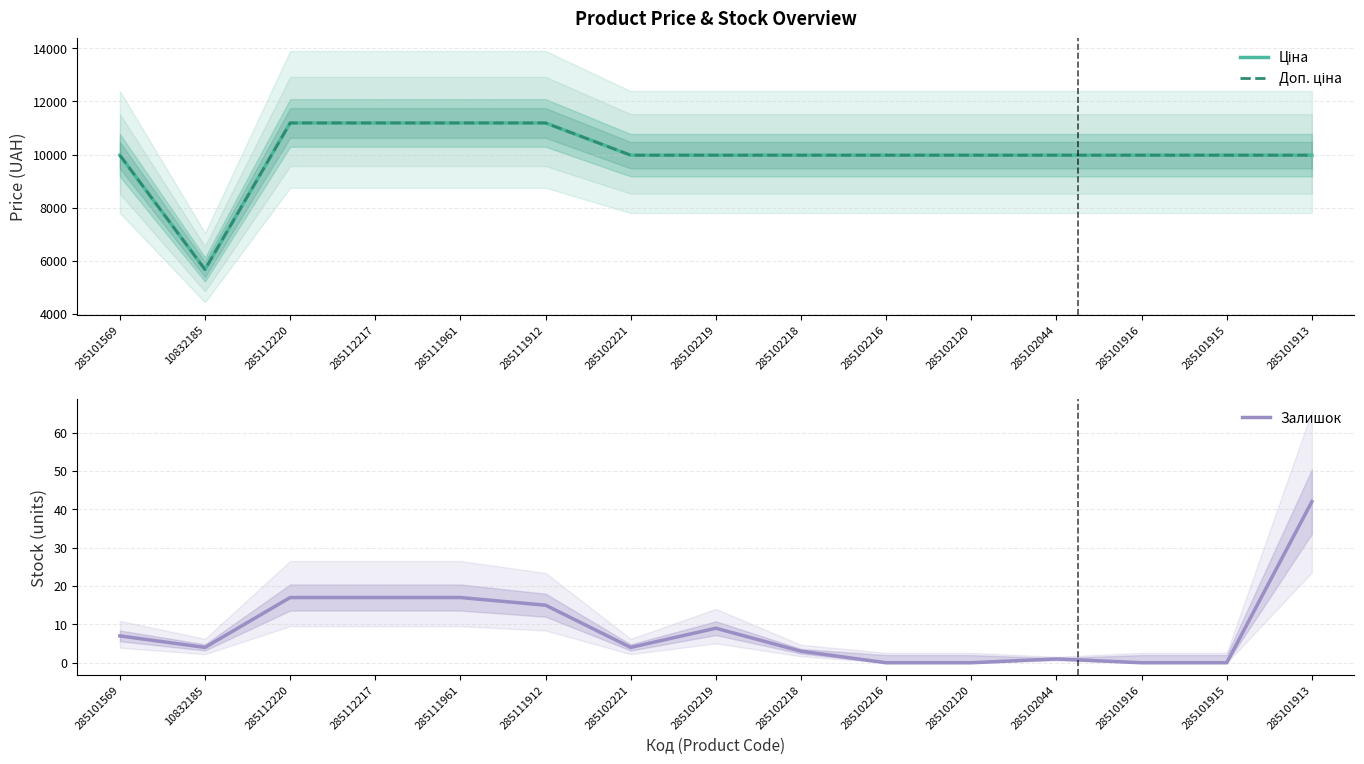

What is the difference between the second highest and second lowest values in the Залишок series?

17